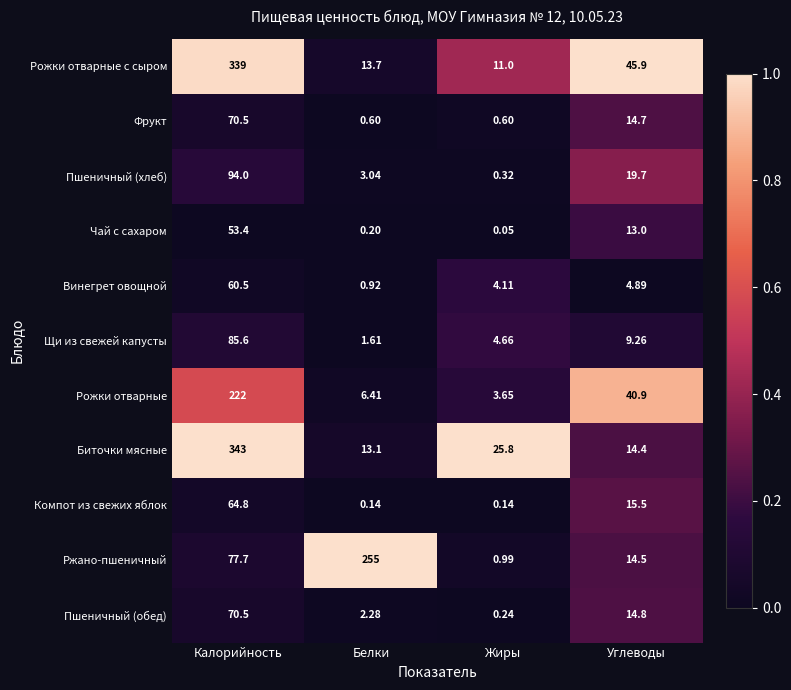

Which series has the widest spread of values?

Биточки мясные